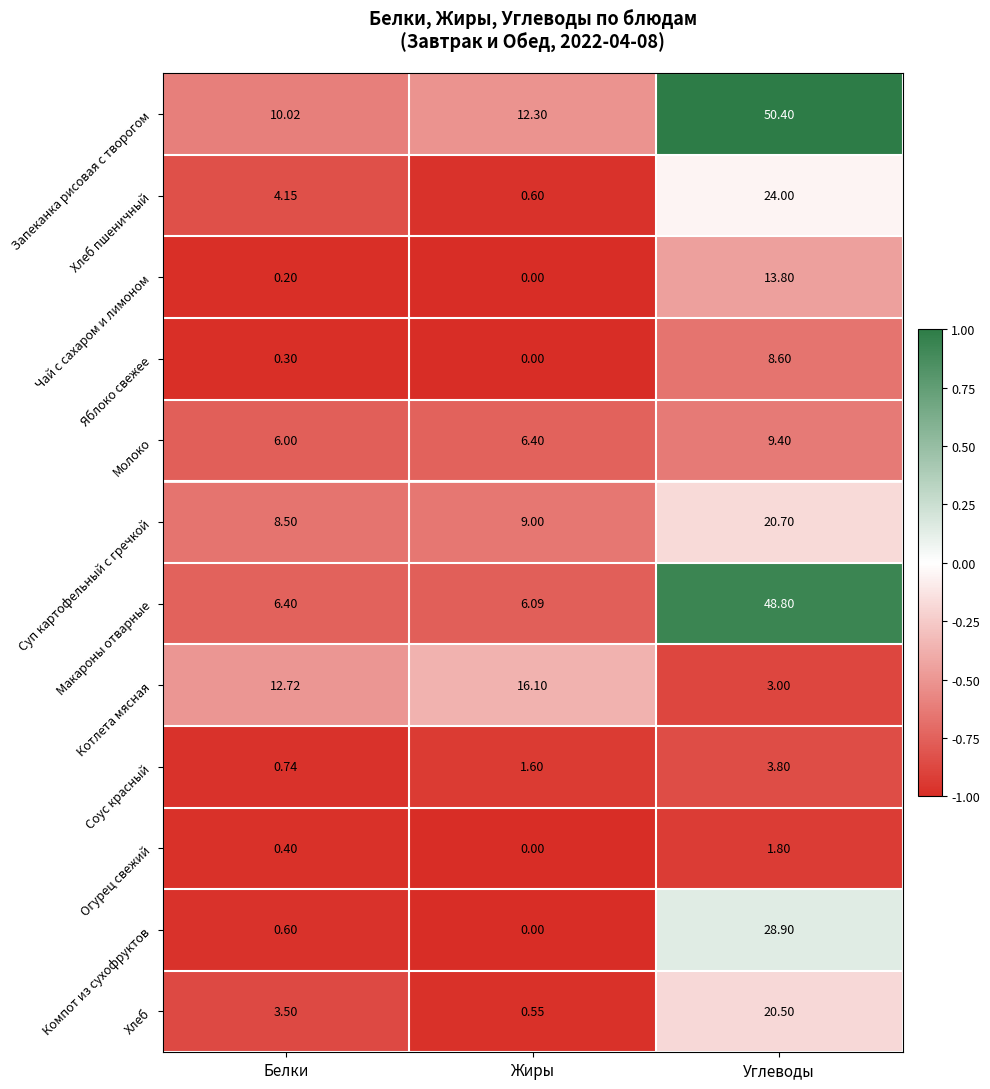

What is the total value across all series at Жиры?

52.6